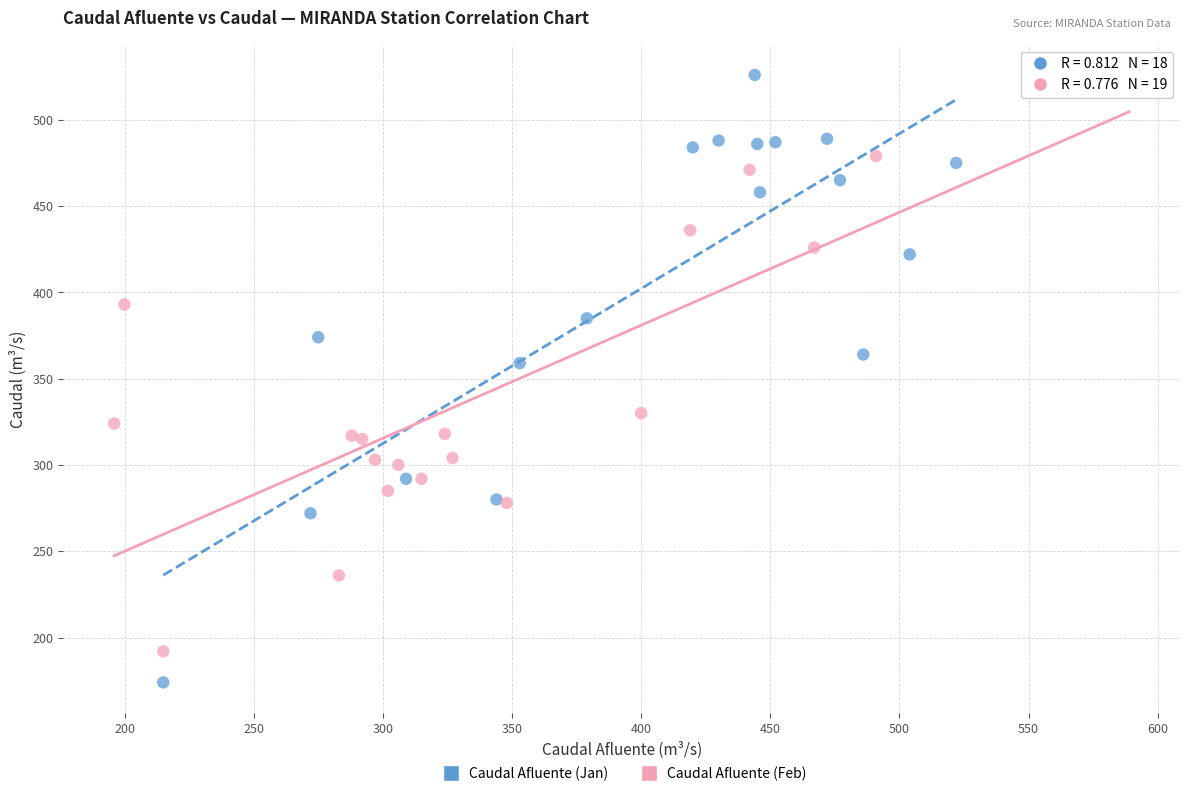

Which series contains the lowest Y value?

Caudal Afluente (Jan)